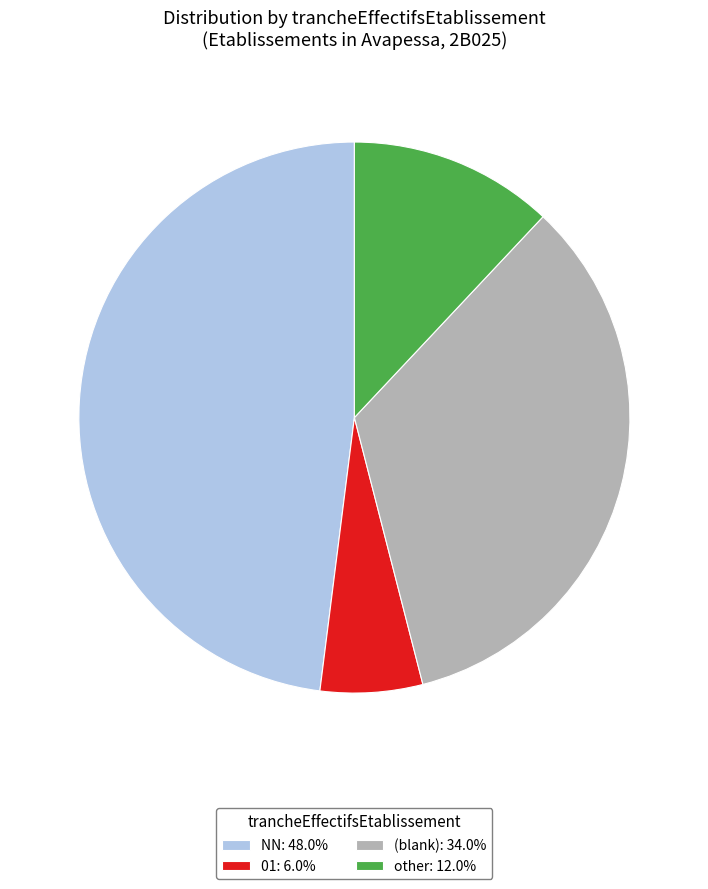

Is the sum of NN: 48.0% and 01: 6.0% greater than half?

Yes